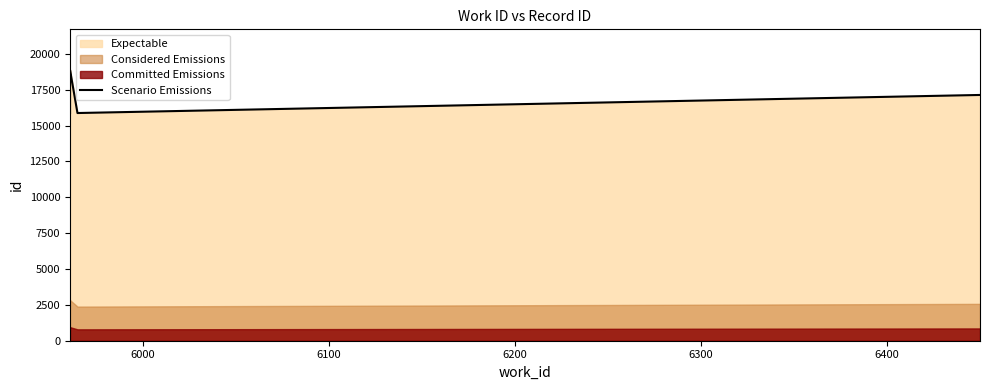

The value at 6300 is 9734. True or false?

False